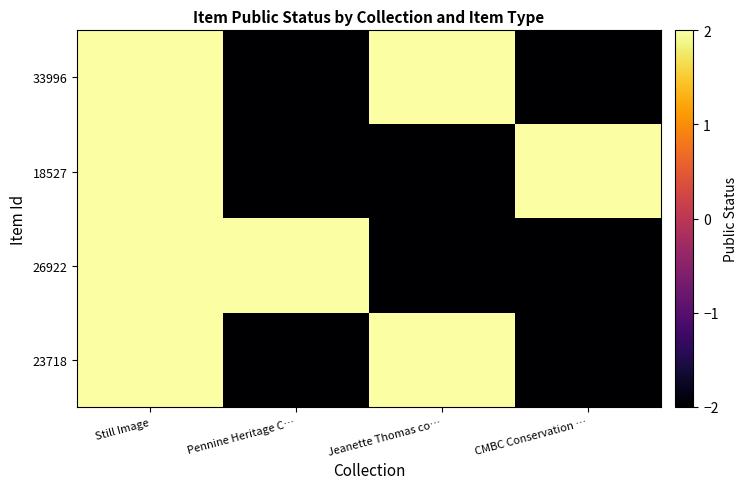

What is the difference between the highest and lowest values at Pennine Heritage C…?

4